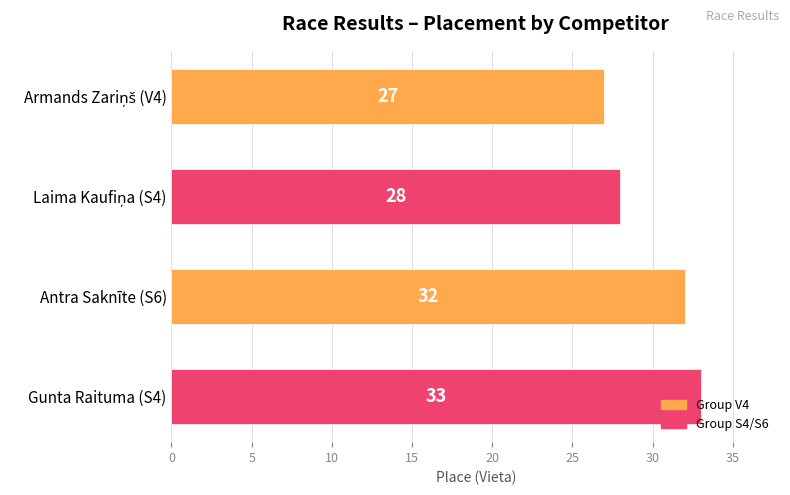

The chart shows a value of 56 at Gunta Raituma (S4). True or false?

False